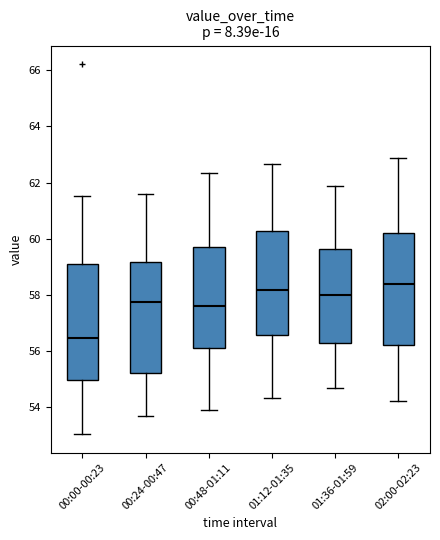

Where is the upper edge of the box for 01:36-01:59 on the y-axis? The values are not printed on the chart, so give them approximately, as read against the axis.

59.6